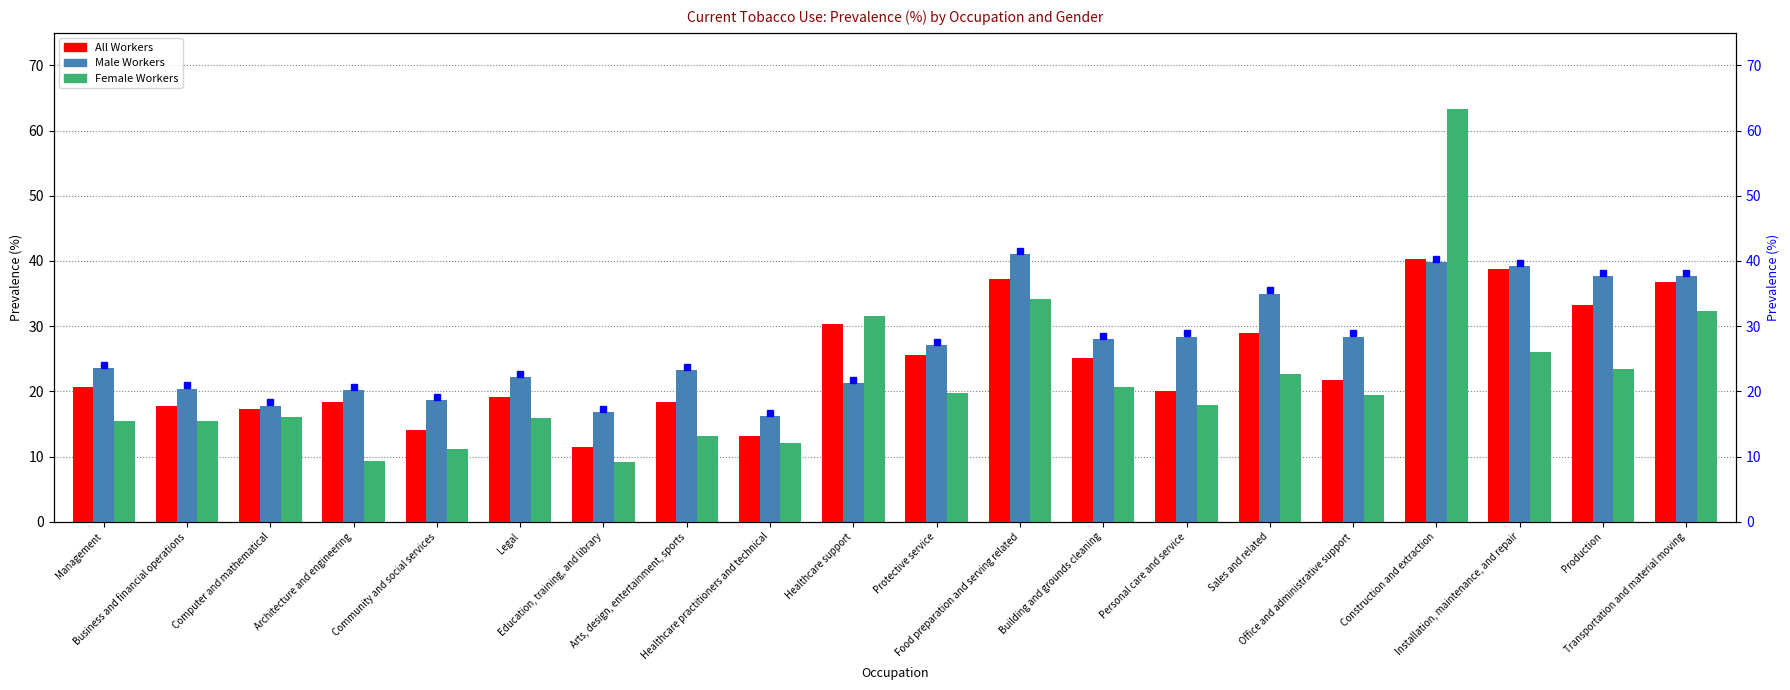

What is the label of the 16th bar from the left?

Office and administrative support